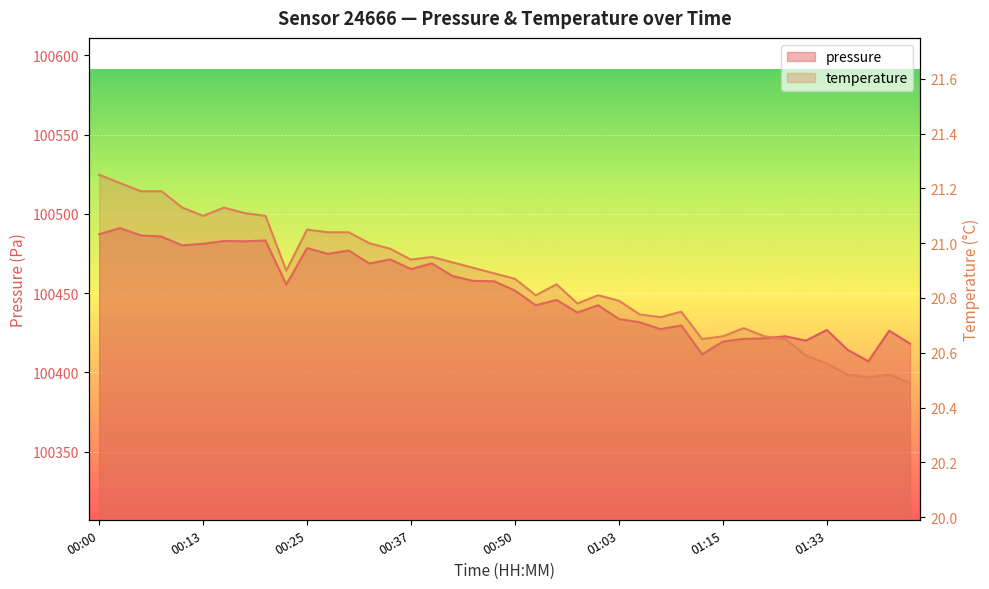

Where is the first local maximum for temperature?

00:15